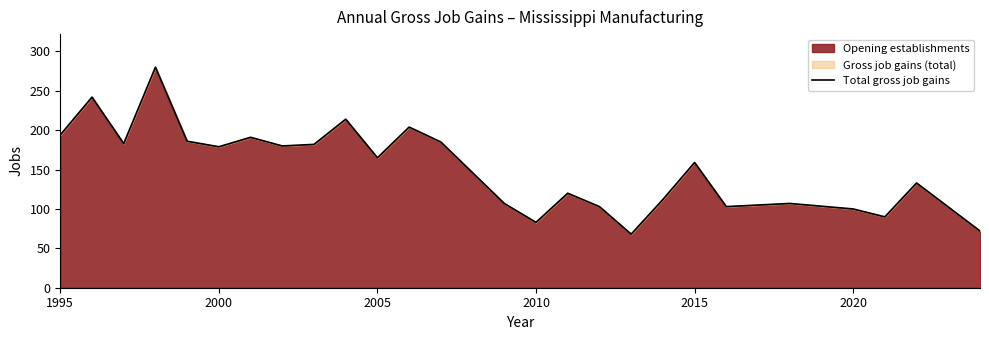

Reading left to right, extract all data points from this chart.

194	242	183	280	186	179	191	180	182	214	165	204	185	107	83	120	103	68	112	159	103	107	100	90	133	72